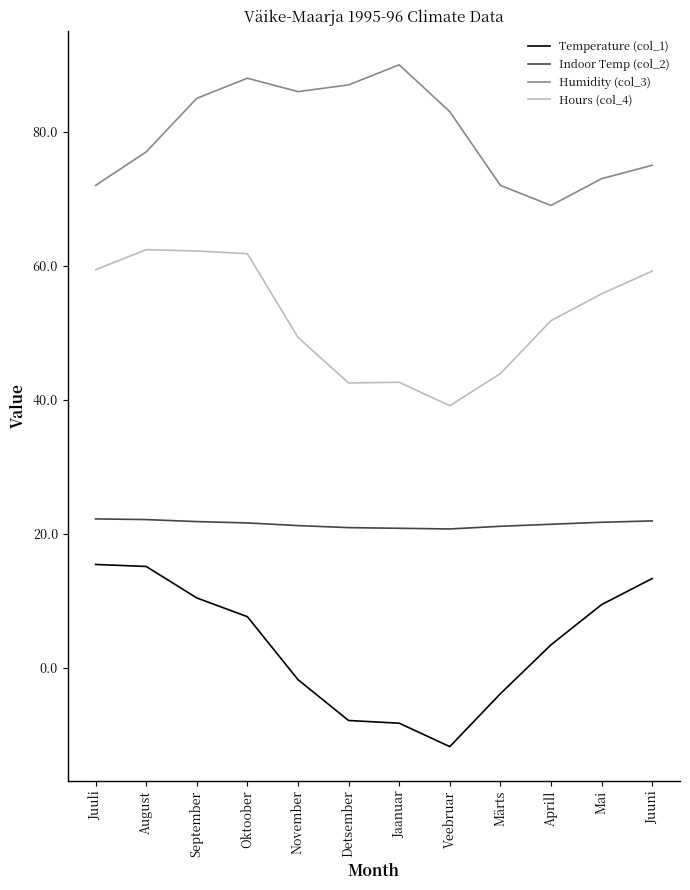

What value does the Indoor Temp (col_2) series have at Veebruar?

20.7